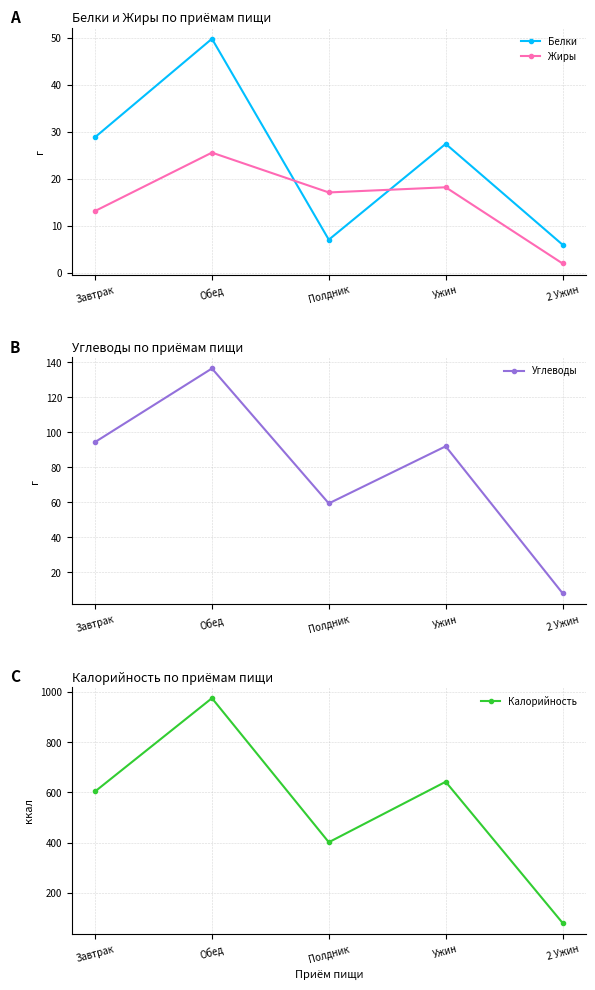

What is the total value across all series at Обед?

1187.1